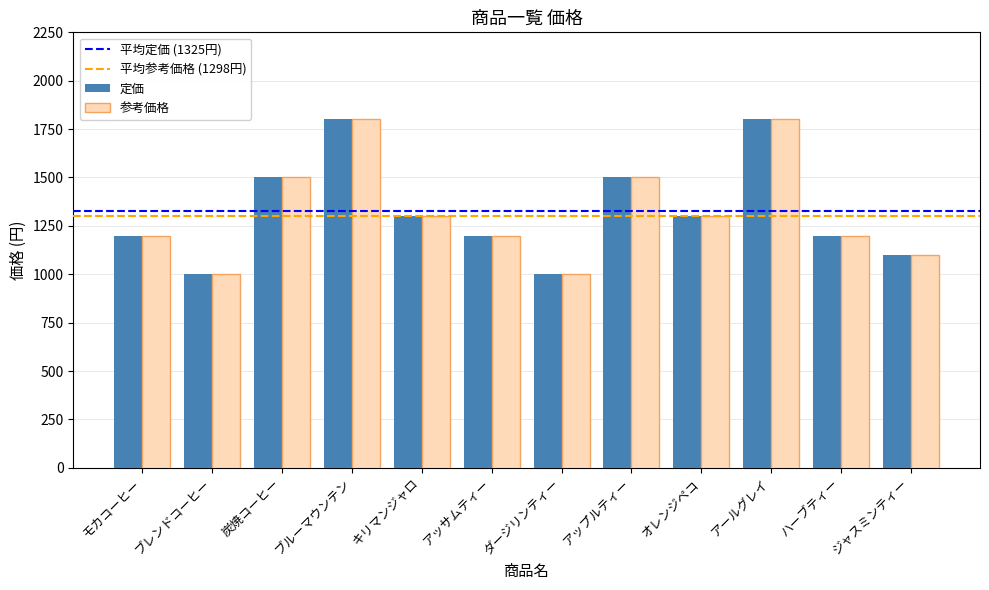

Read the 参考価格 value at アッサムティー.

1200